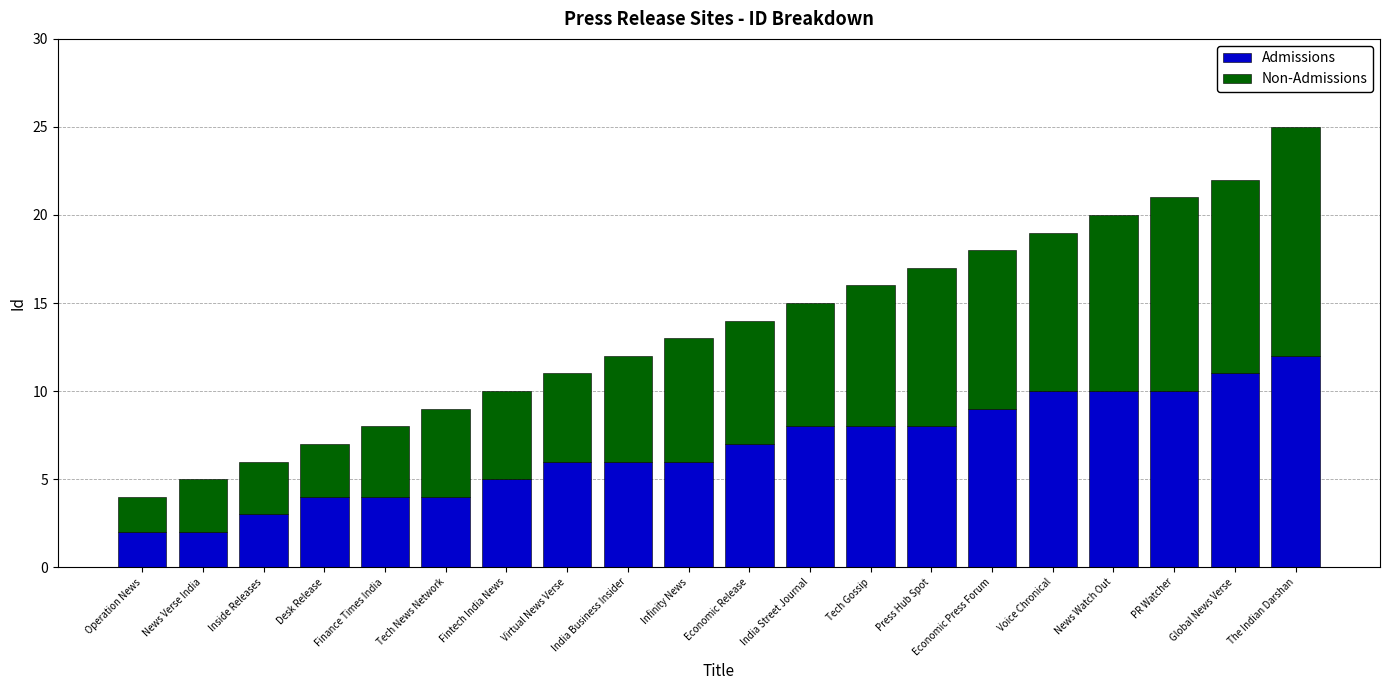

What is the minimum value for Admissions?

2